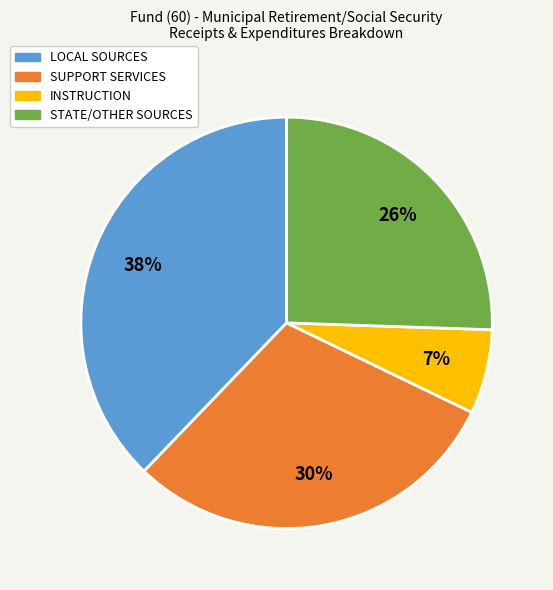

To the nearest percent, what is the average slice percentage?

25%